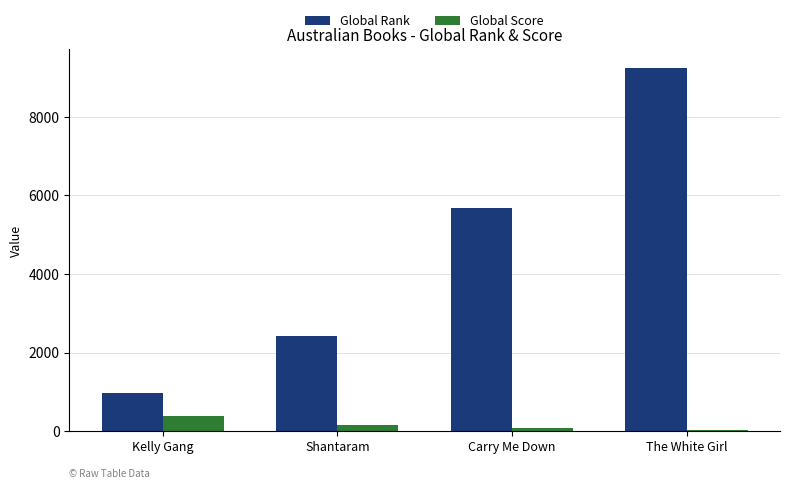

The value of Global Rank at The White Girl is 9256. True or false?

True